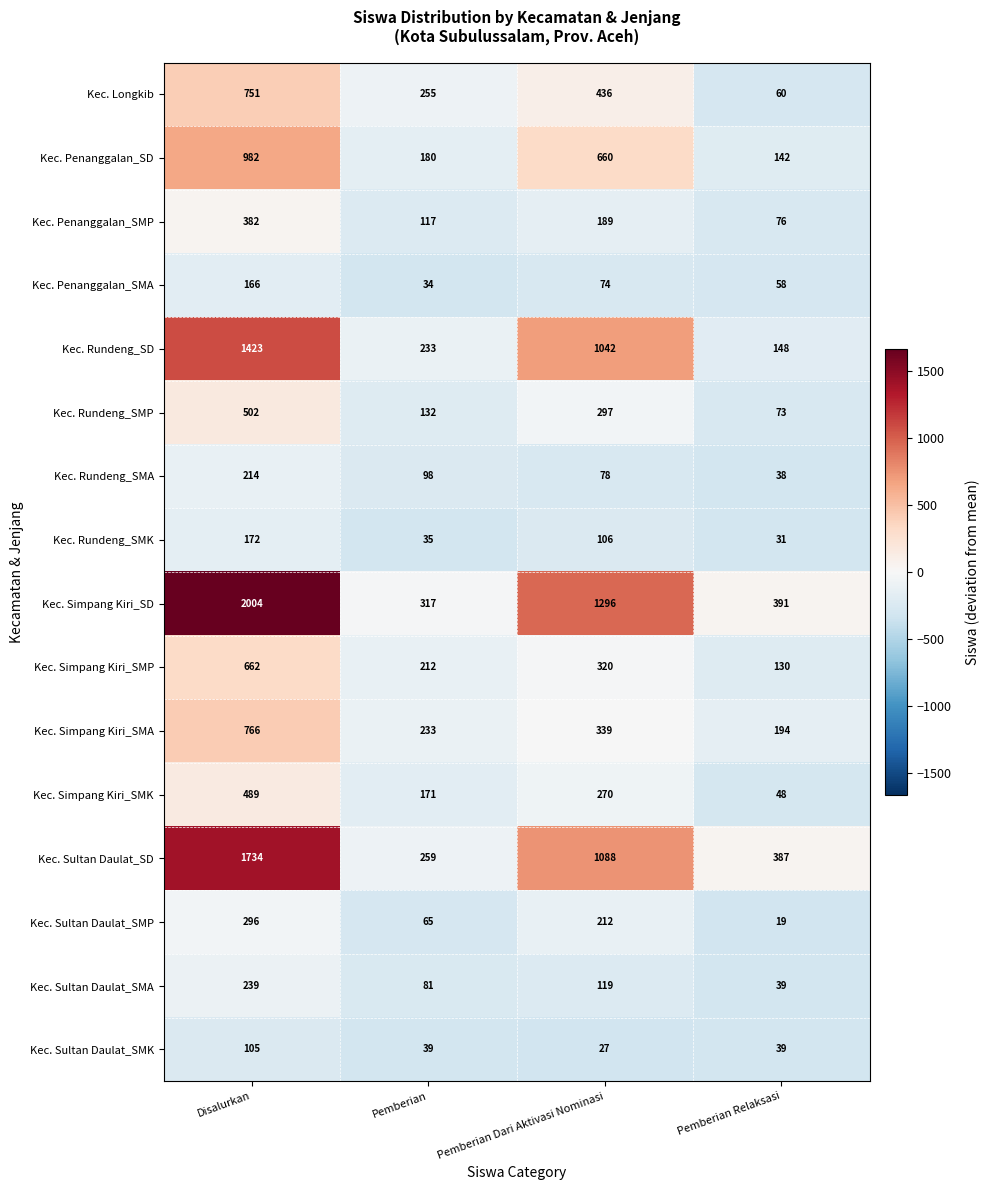

List the series in order of their peak value, lowest first.

Kec. Sultan Daulat_SMK, Kec. Penanggalan_SMA, Kec. Rundeng_SMK, Kec. Rundeng_SMA, Kec. Sultan Daulat_SMA, Kec. Sultan Daulat_SMP, Kec. Penanggalan_SMP, Kec. Simpang Kiri_SMK, Kec. Rundeng_SMP, Kec. Simpang Kiri_SMP, Kec. Longkib, Kec. Simpang Kiri_SMA, Kec. Penanggalan_SD, Kec. Rundeng_SD, Kec. Sultan Daulat_SD, Kec. Simpang Kiri_SD